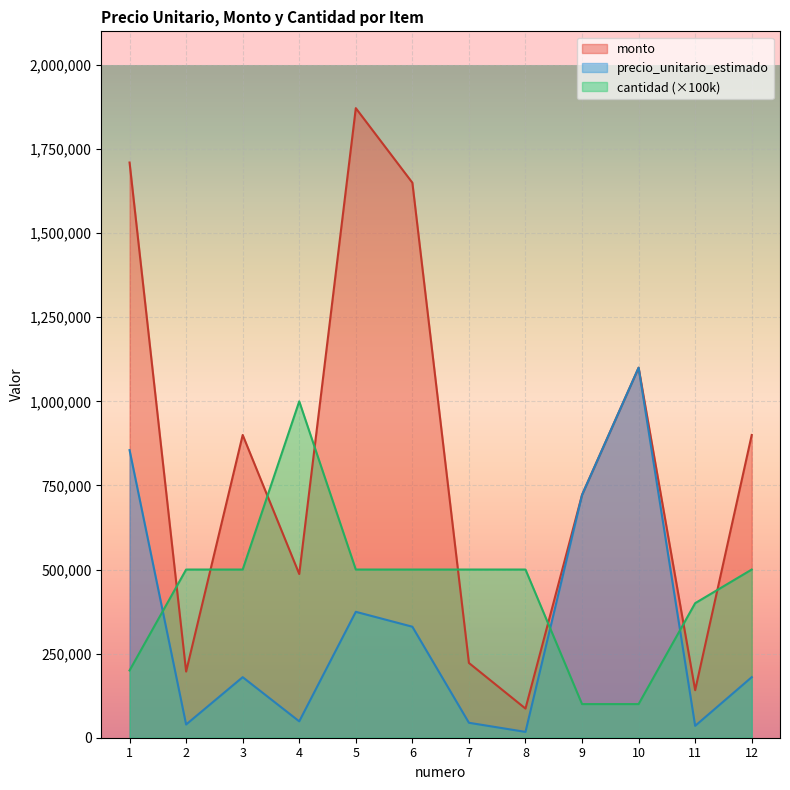

At which label does monto reach its peak?

5